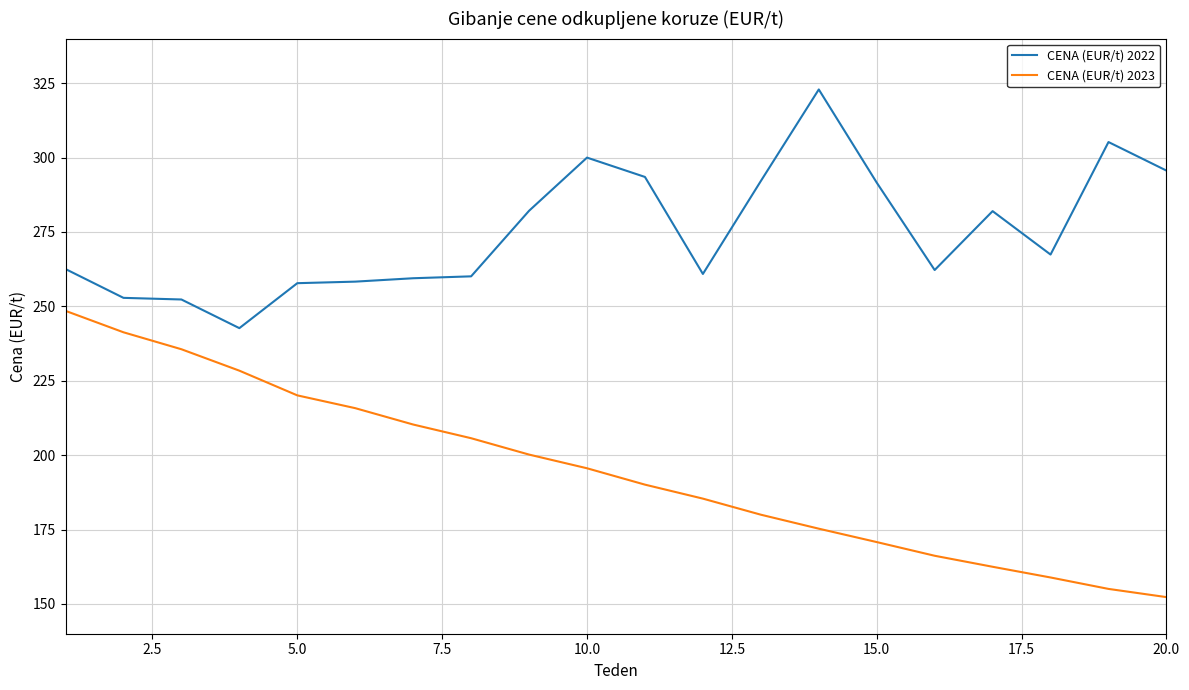

Which series has the widest spread of values?

CENA (EUR/t) 2023